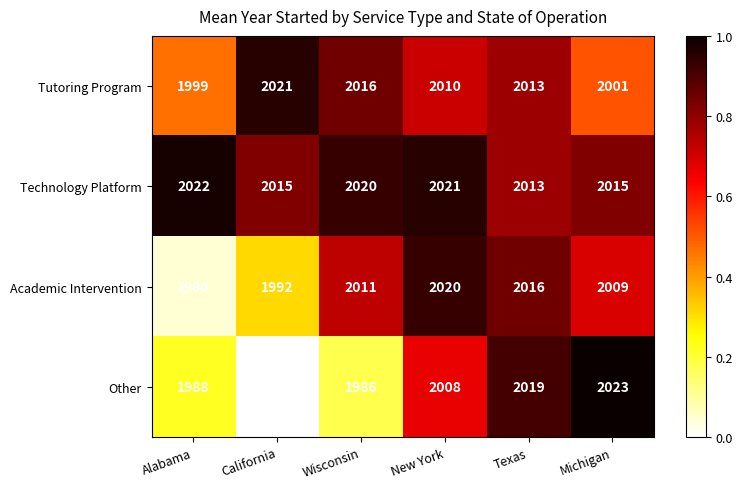

What is the sum of all Other values?

12002